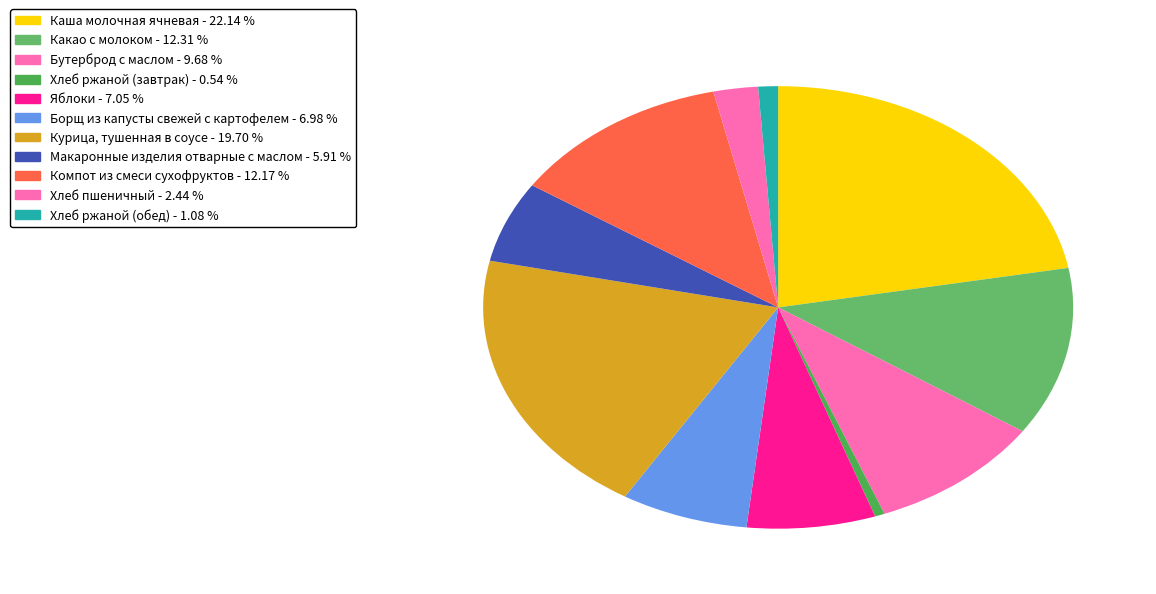

True or false: Курица, тушенная в соусе accounts for 9% of the total.

False